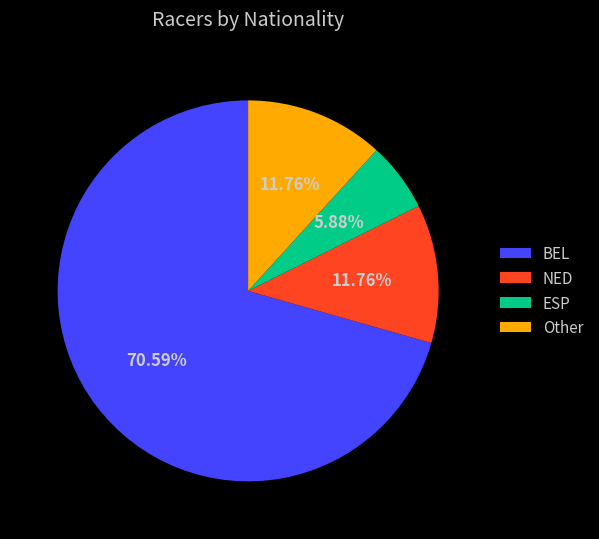

How many slices are in this pie chart?

4